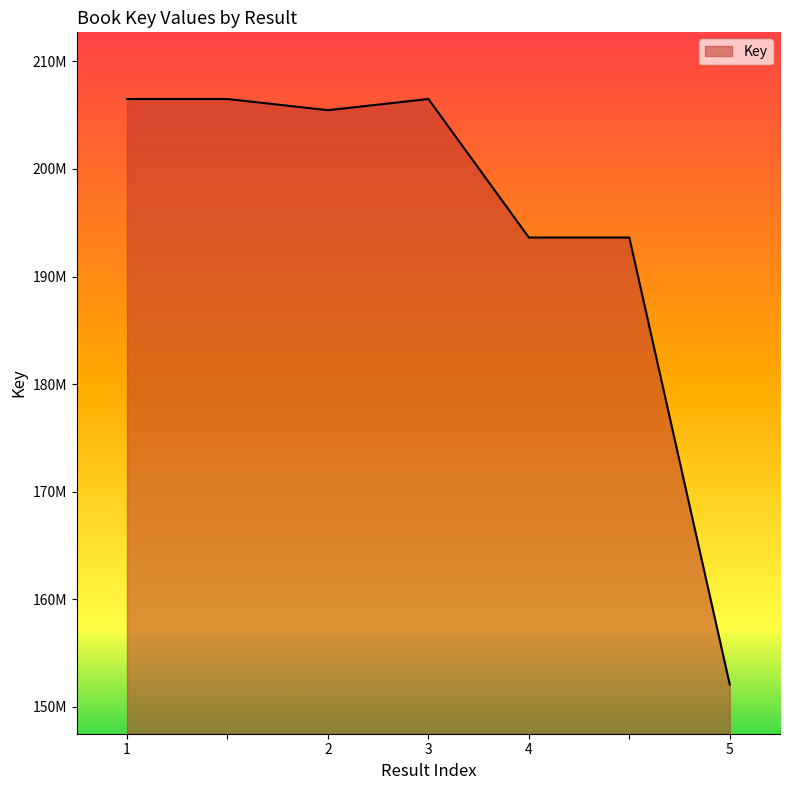

Is this an area chart (filled region under the line)?

Yes